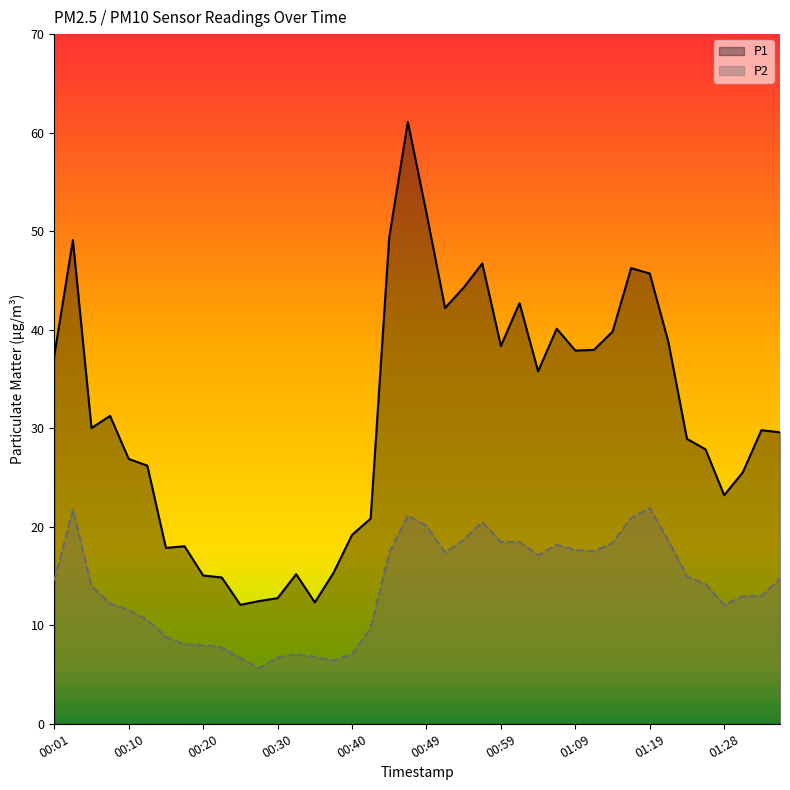

Rank the series at 00:30 from lowest to highest value.

P2, P1